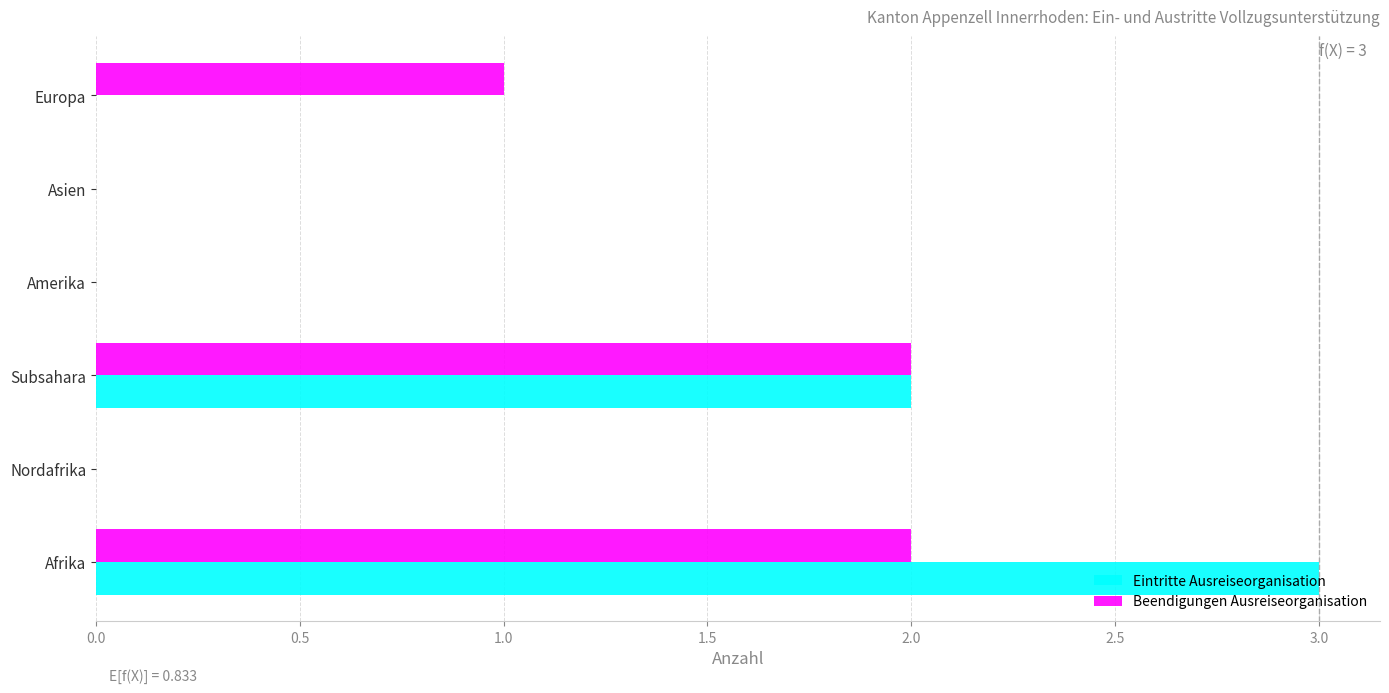

True or false: Eintritte Ausreiseorganisation has a value of -2 at Amerika.

False